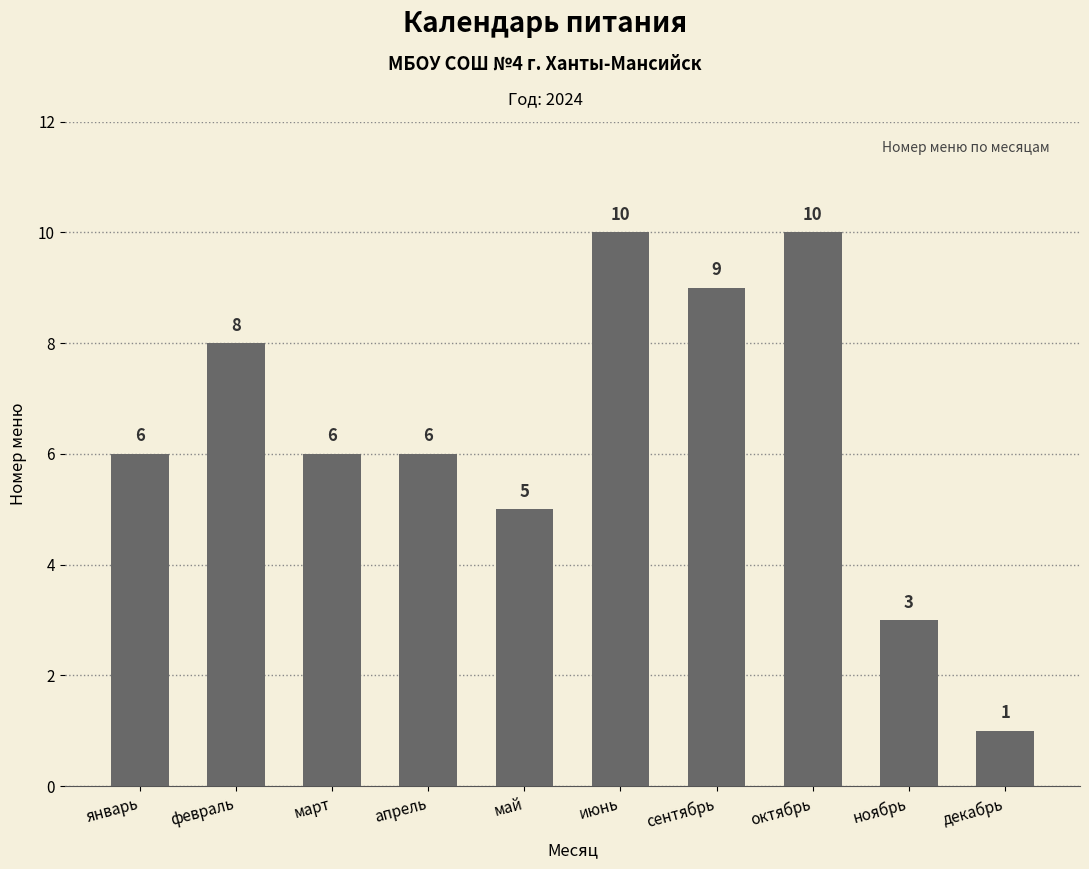

What is the difference between the maximum and minimum values?

9